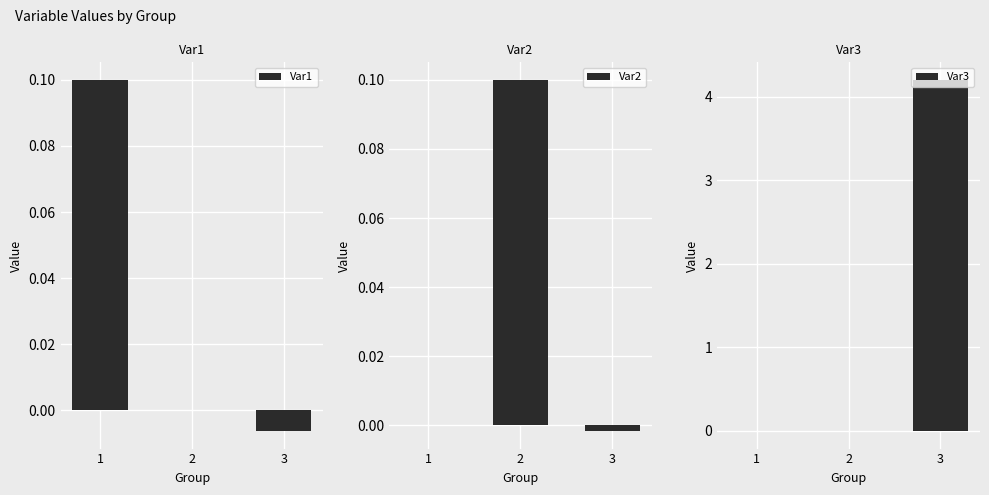

Reading left to right, extract all data points from this chart.

Var1: 1=0.1	2=0.0	3=-0.0
Var2: 1=0.0	2=0.1	3=-0.0
Var3: 1=-0.0	2=-0.0	3=4.2